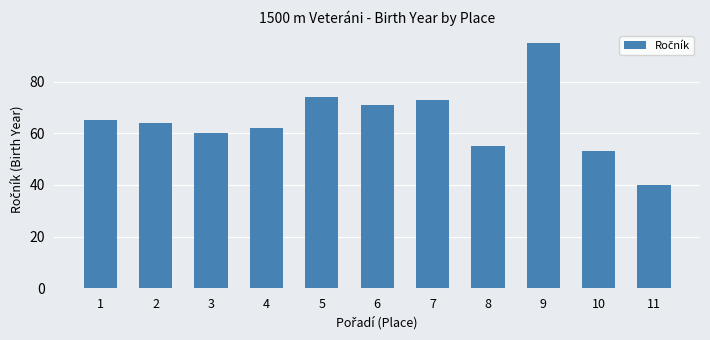

What is the difference between the values at 8 and 7?

18